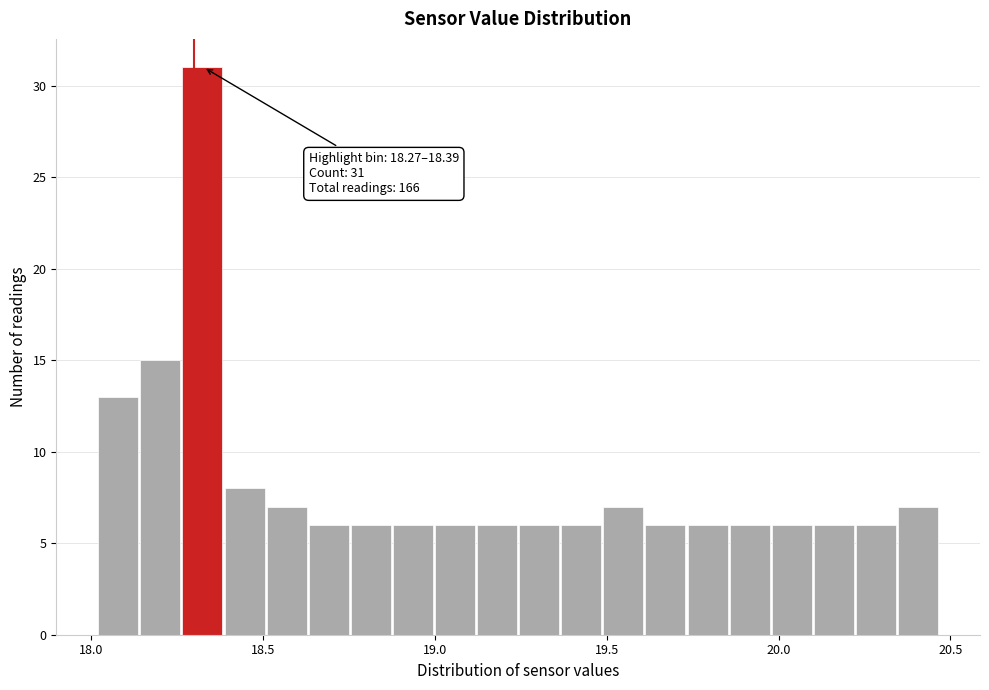

Around what value on the x-axis is the tallest bar? Give the approximate position of its centre, as read against the axis.

18.30